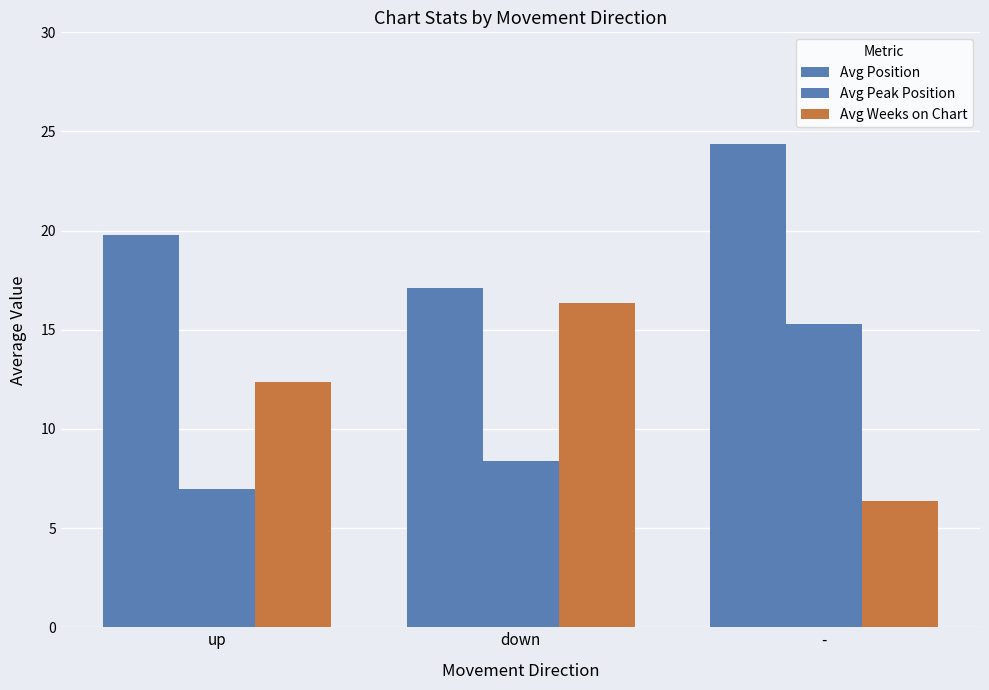

Between up and down, which is larger?

up